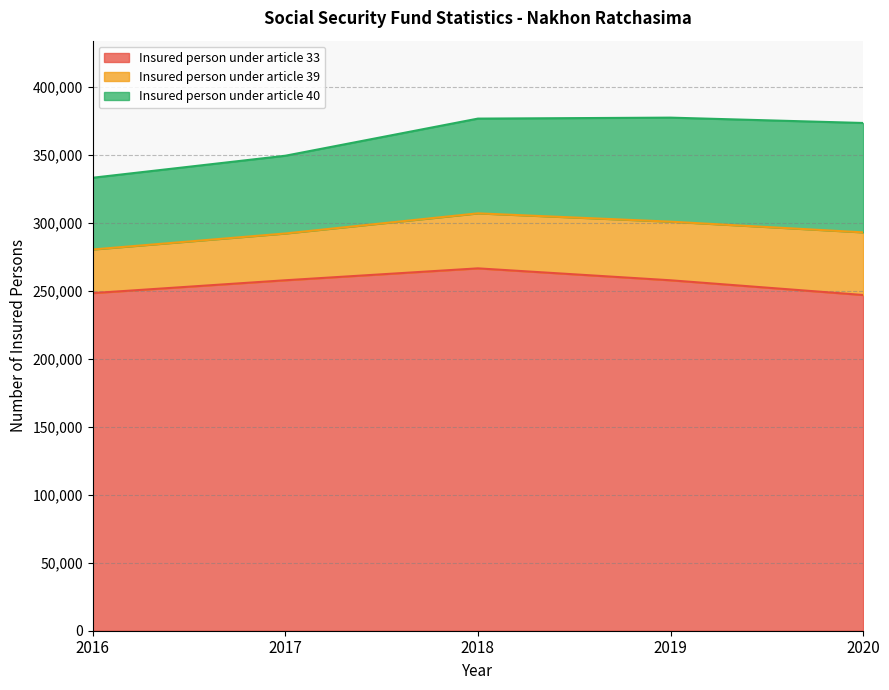

What is the sum of all Insured person under article 39 values?

196119